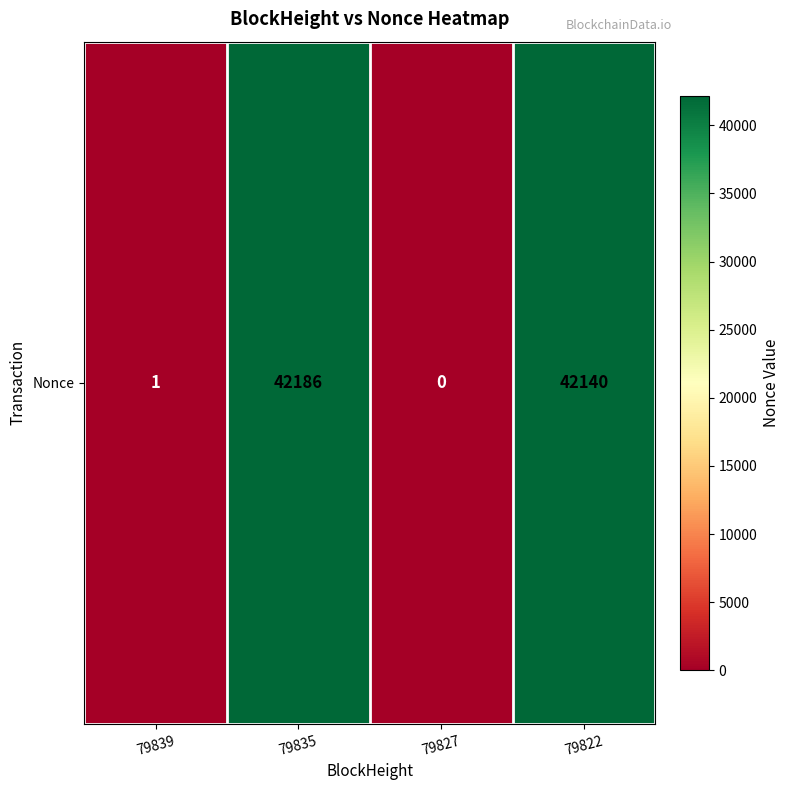

Between 79822 and 79827, which is larger?

79822